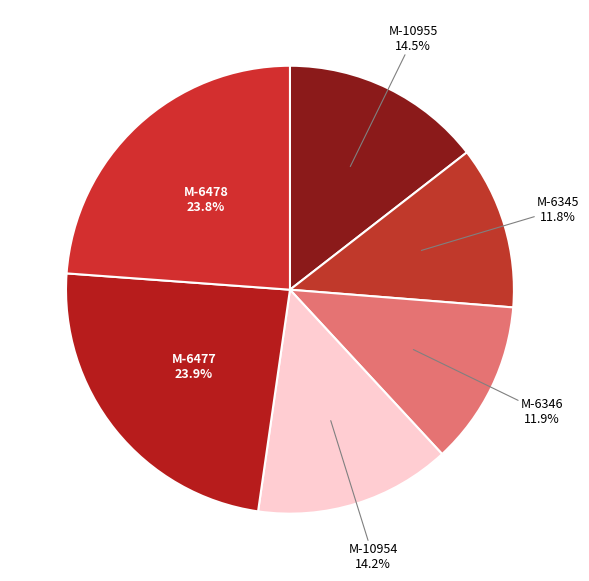

Combined, what portion of the pie is M-6477 and M-6478?

47.7%